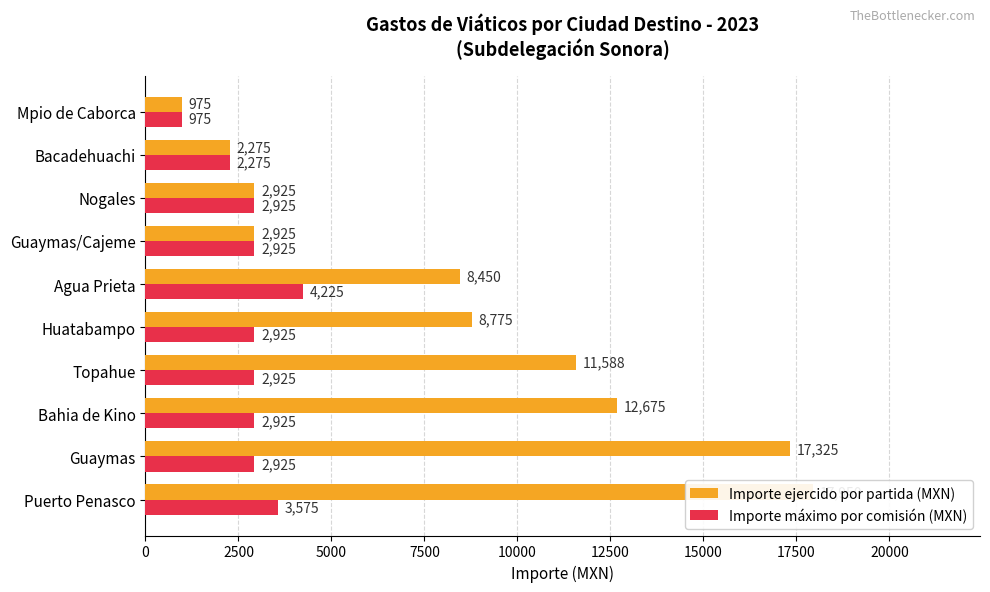

What is the greatest value displayed?

17950.0